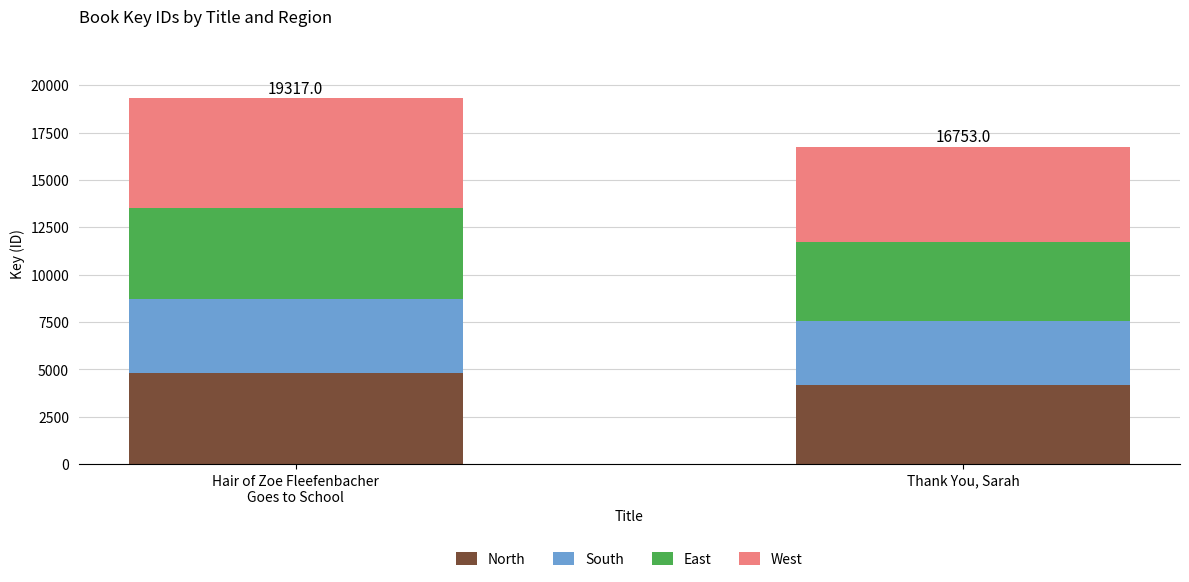

What is the approximate value of North at Thank You, Sarah?

4188